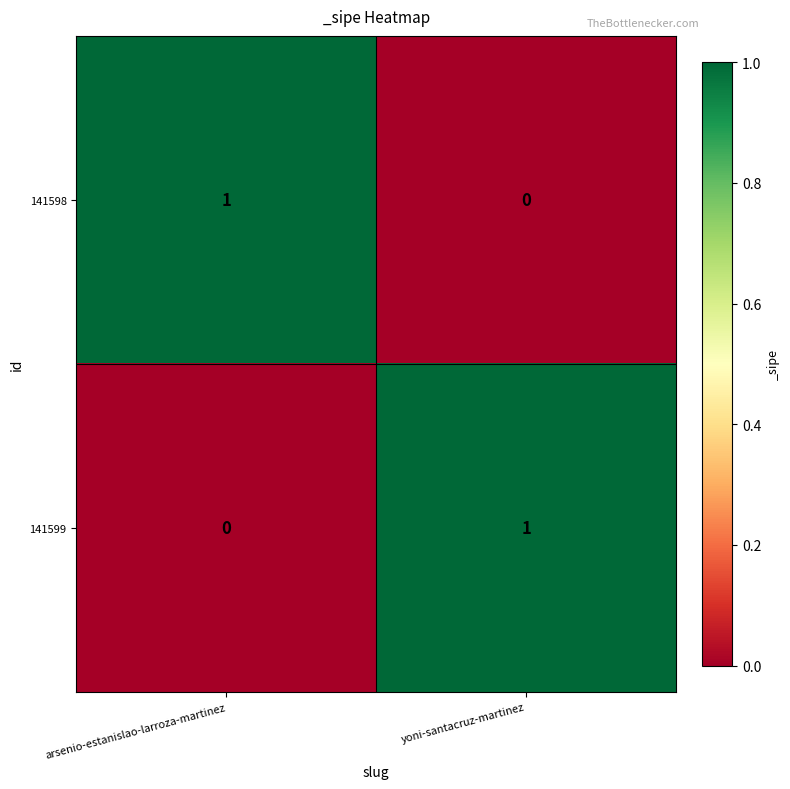

Where is 141598 nearest to the value 0?

yoni-santacruz-martinez